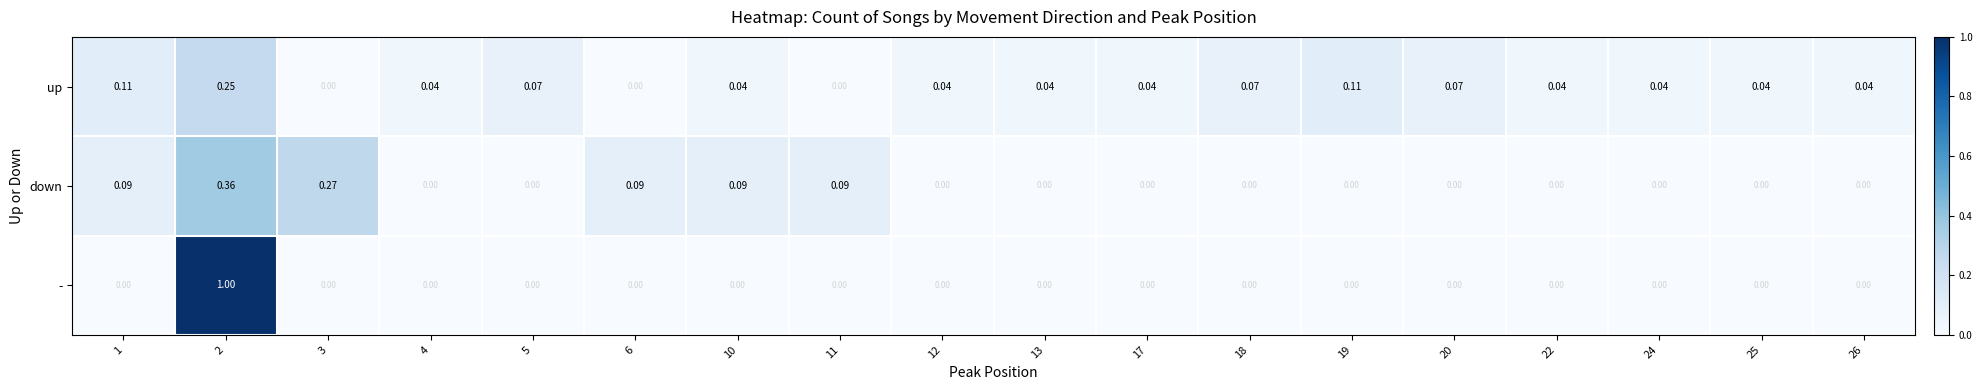

Which series has the largest range (max minus min)?

-